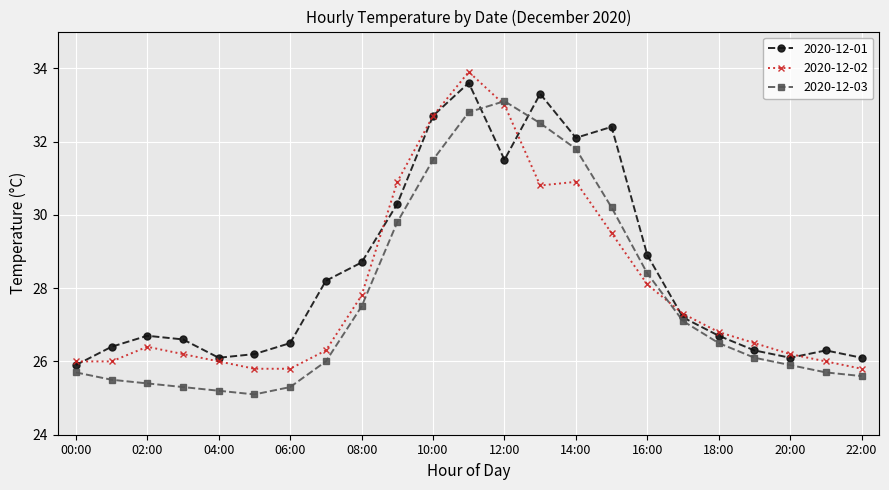

How many interior local peaks does the 2020-12-01 series have?

5